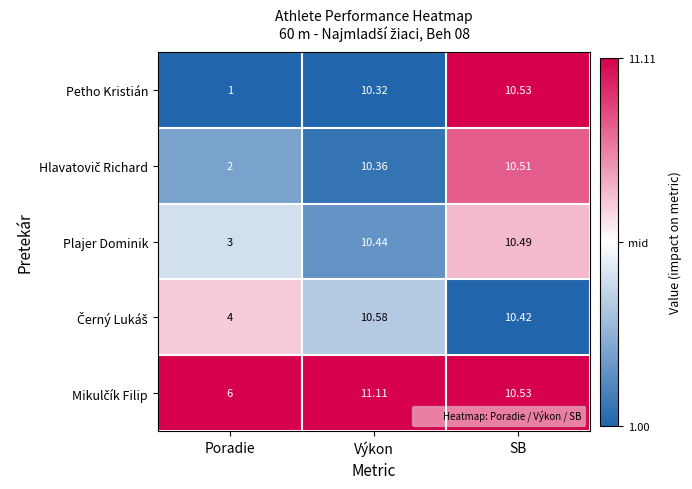

What is the spread (max minus min) of values at Výkon?

0.8